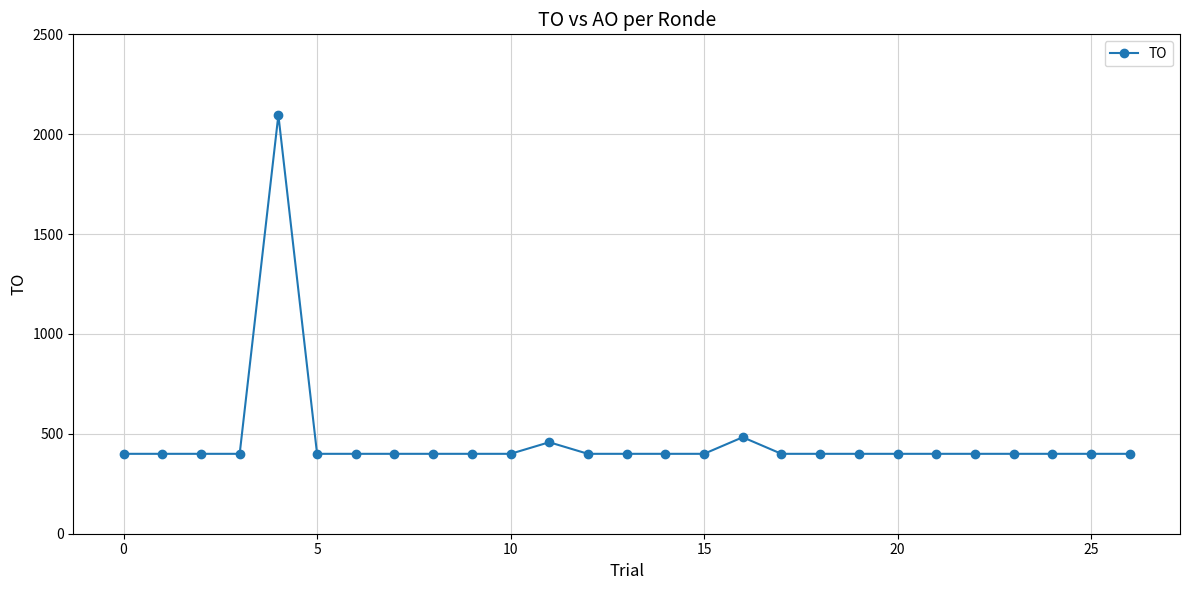

What is the maximum value shown in the chart?

2096